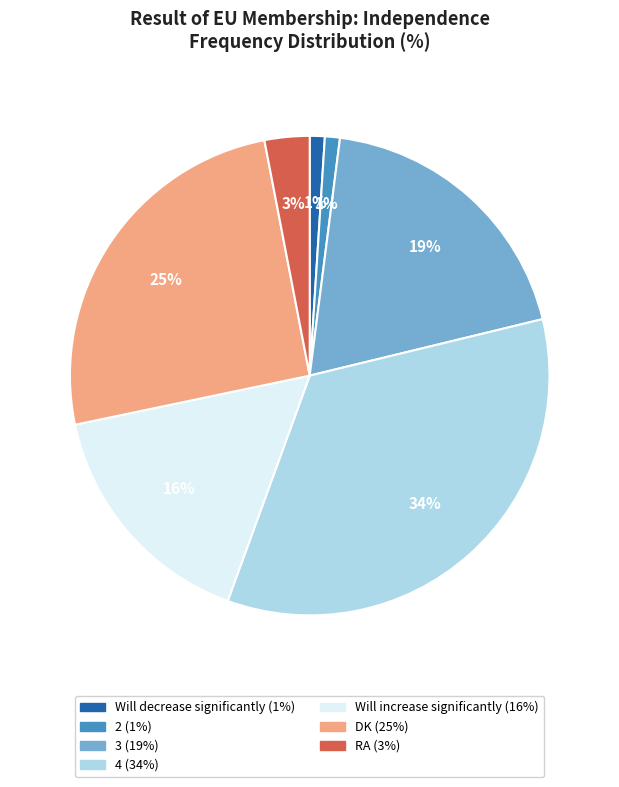

Does any single category account for the majority?

No